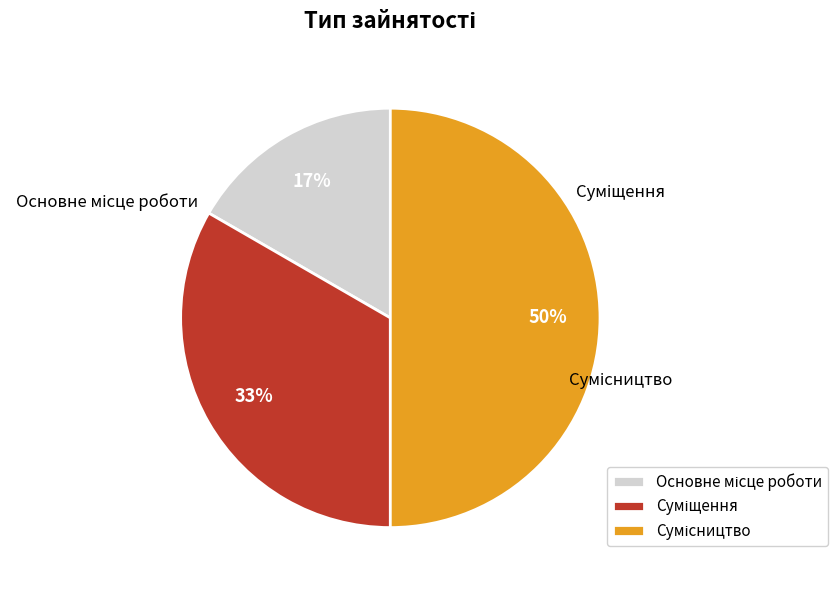

To the nearest percent, what is the difference between the largest and smallest slice percentages?

33%